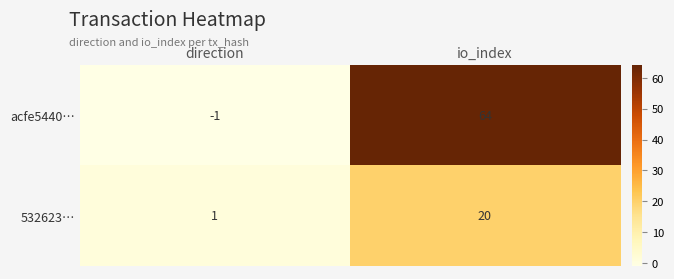

At which label does 532623… reach its peak?

io_index